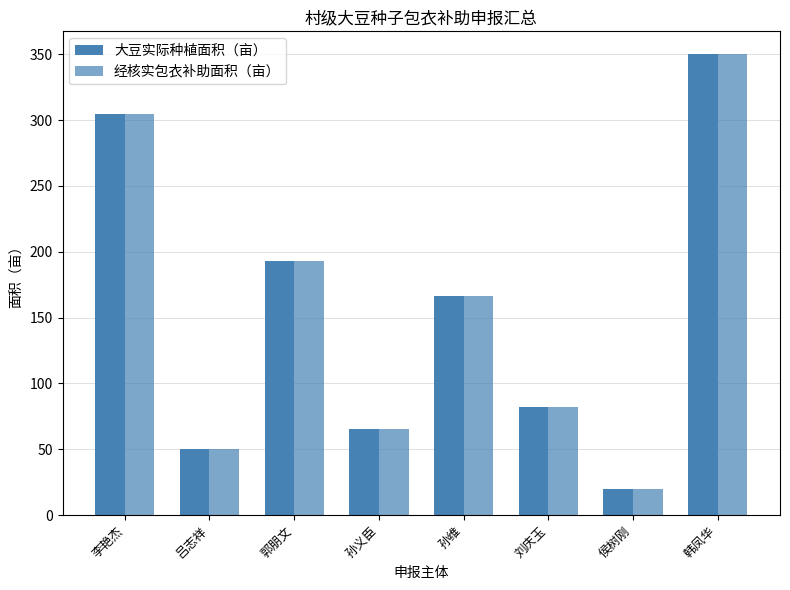

The 大豆实际种植面积（亩） series shows 350.0 at 韩凤华. True or false?

True